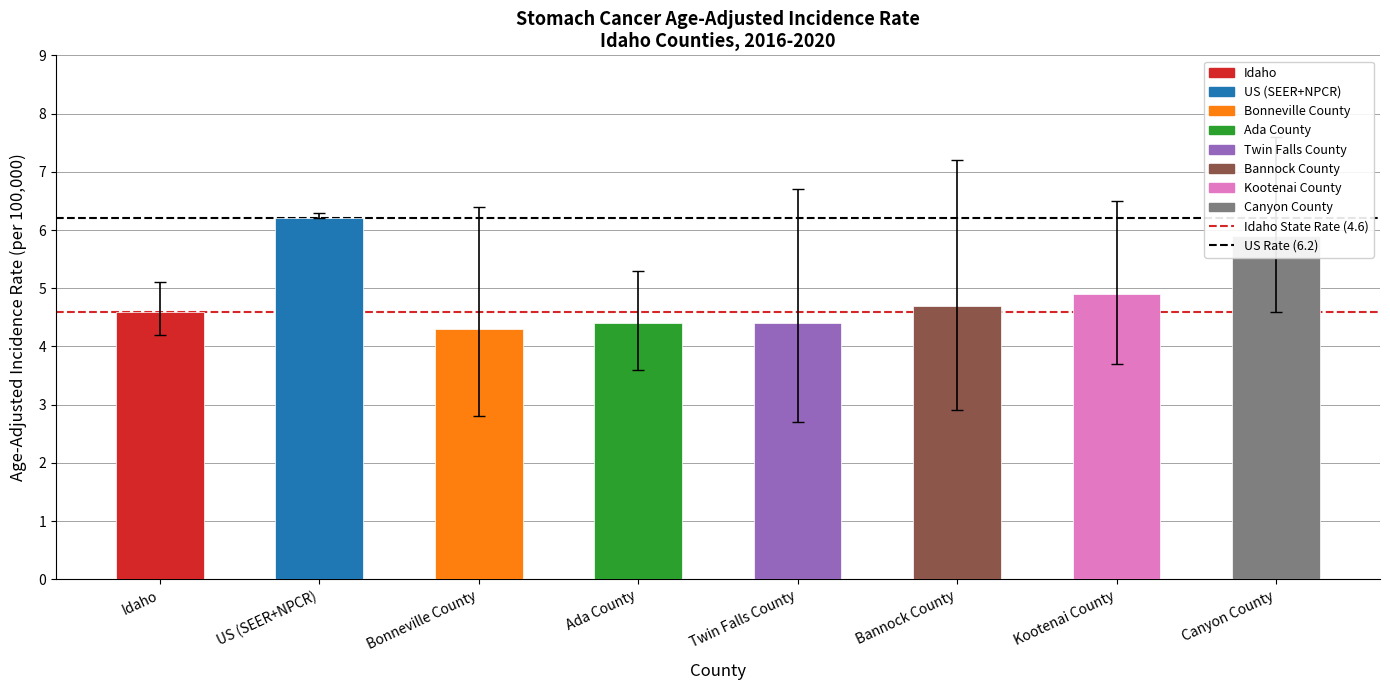

The chart shows a value of 4.4 at Twin Falls County. True or false?

True